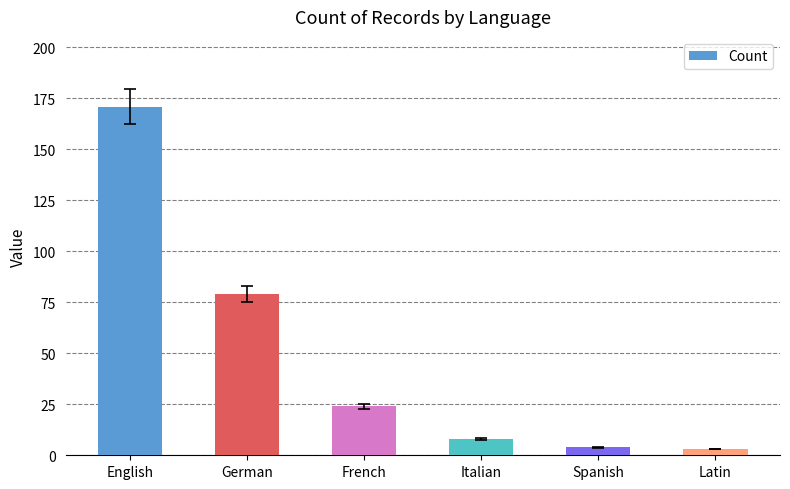

What is the sum of all values?

289